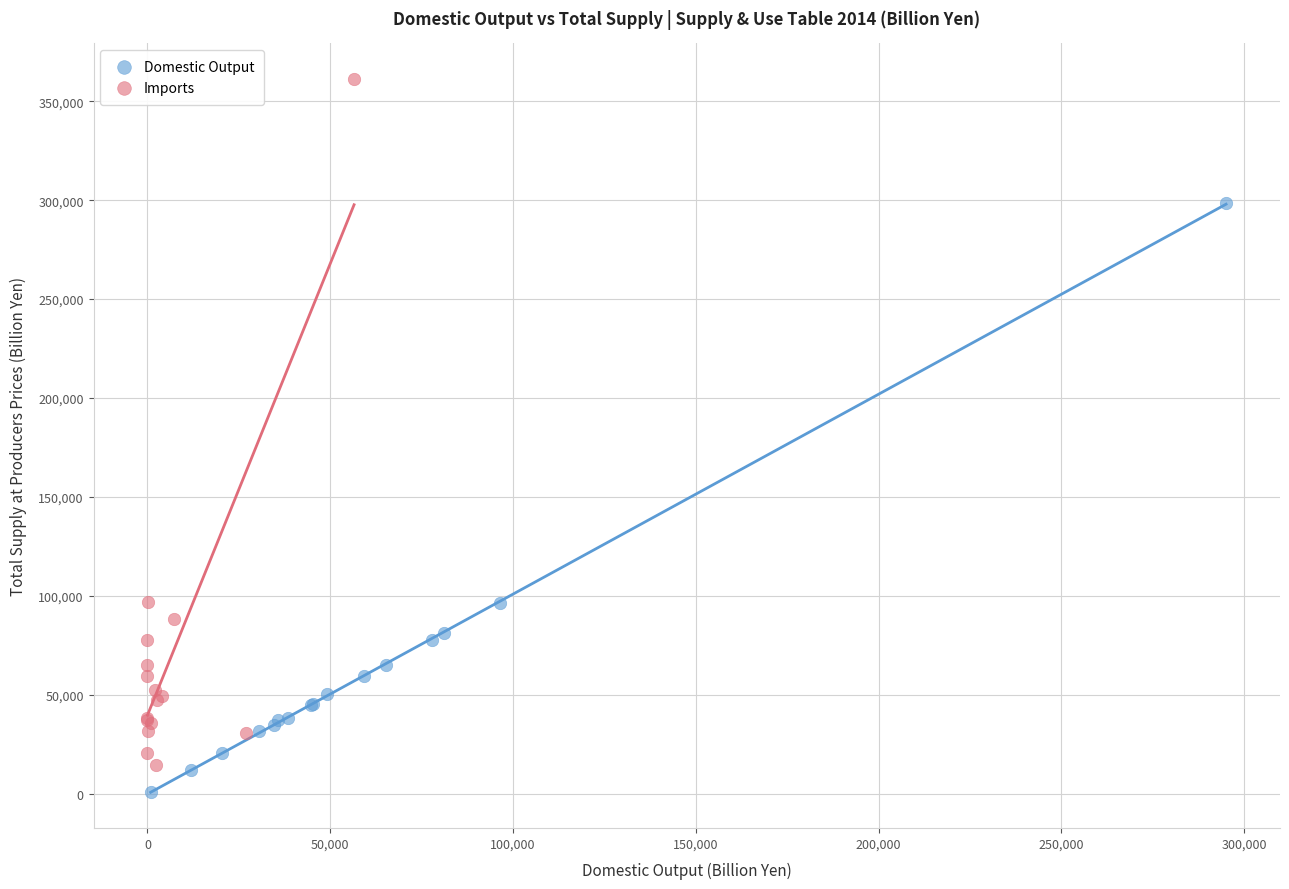

Which series has the largest Y range (max minus min)?

Imports